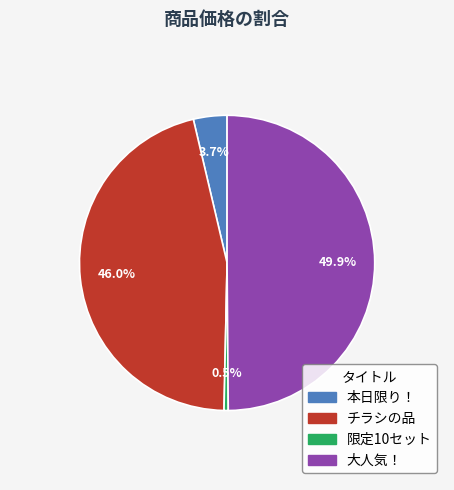

To the nearest percent, what portion does 大人気！ represent?

50%